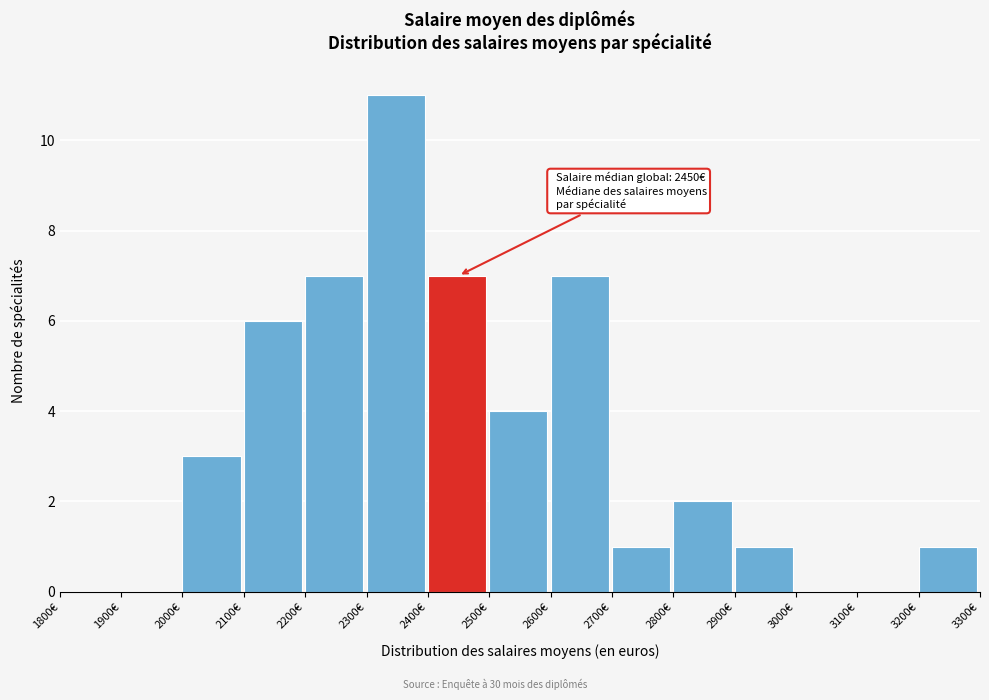

Which range on the x-axis has the tallest bar?

2300 to 2400